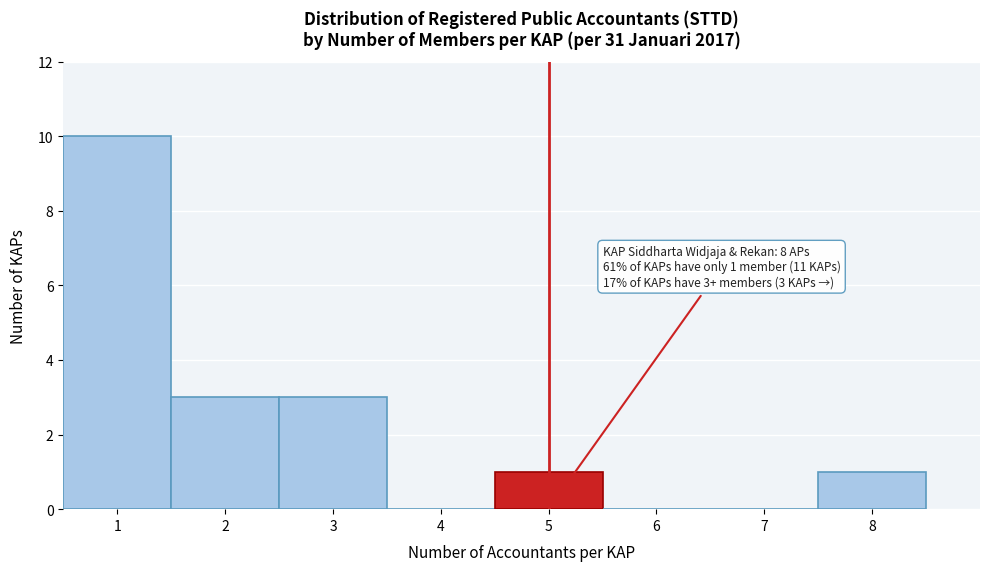

Over which range of the x-axis is the bar tallest?

0.5 to 1.5